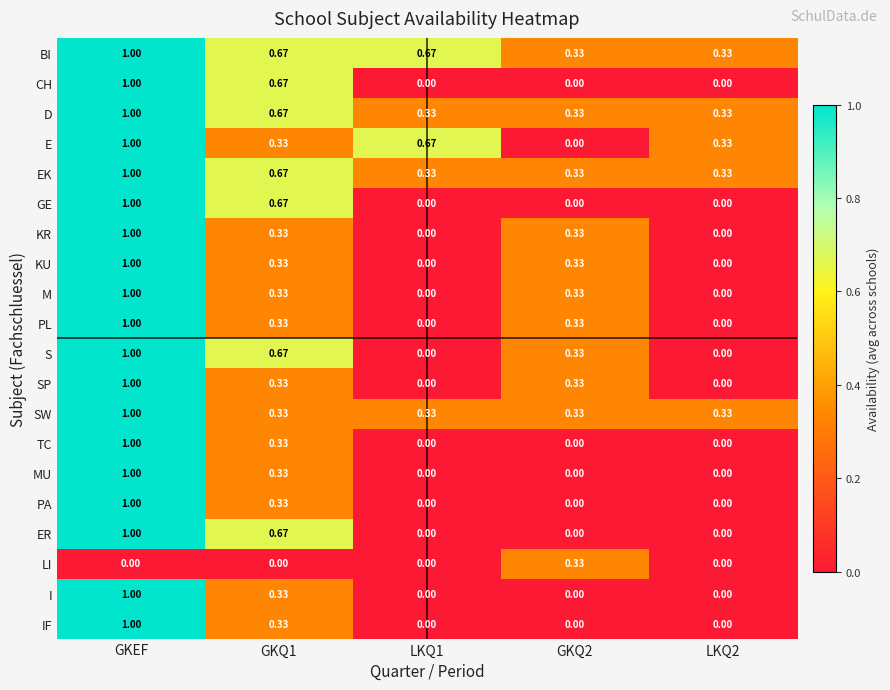

Which category has the highest value in the TC series?

GKEF